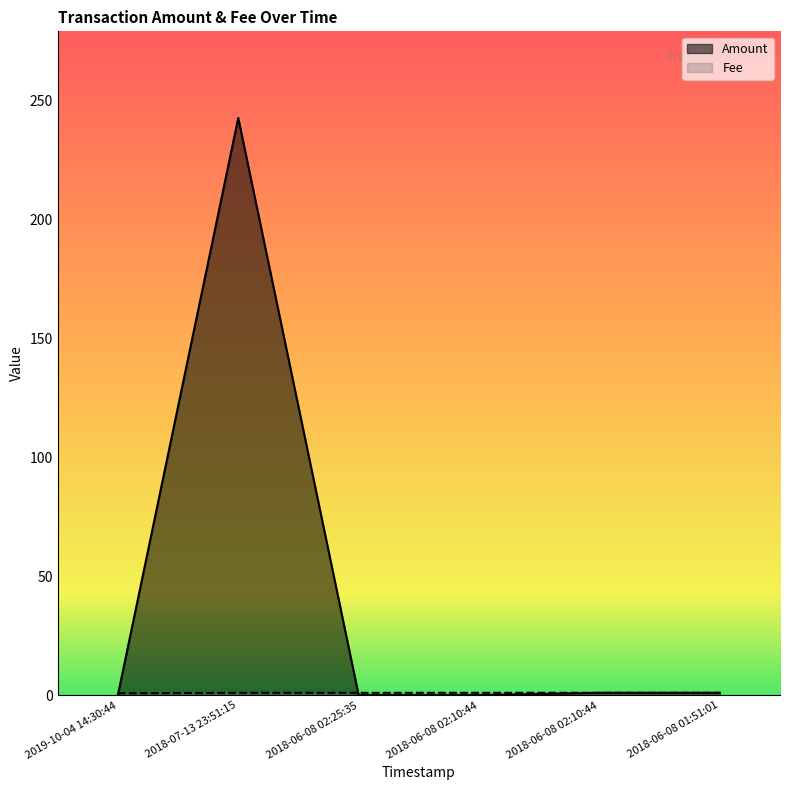

Which category has the highest value across all series?

2018-07-13 23:51:15